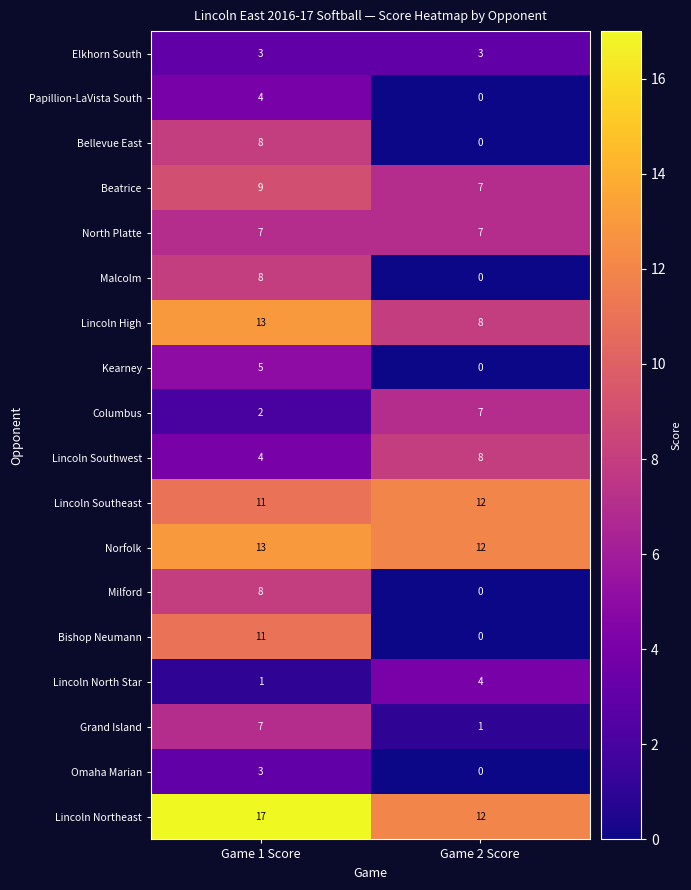

True or false: Omaha Marian has a value of 3 at Game 1 Score.

True